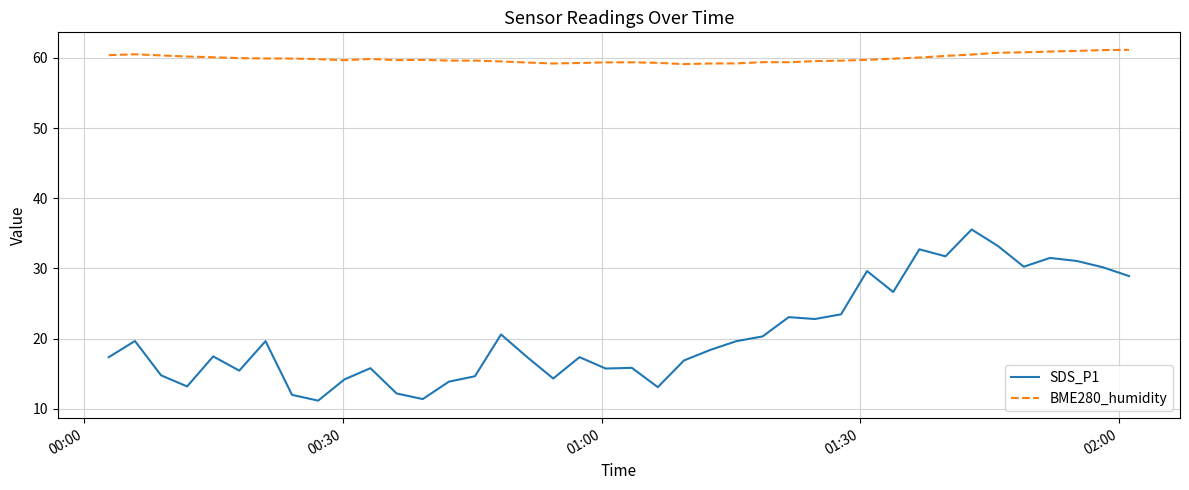

True or false: BME280_humidity and SDS_P1 intersect in this chart.

False